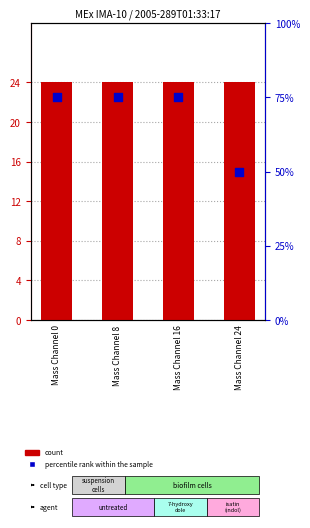

Which series reaches the minimum Y coordinate?

percentile rank within the sample